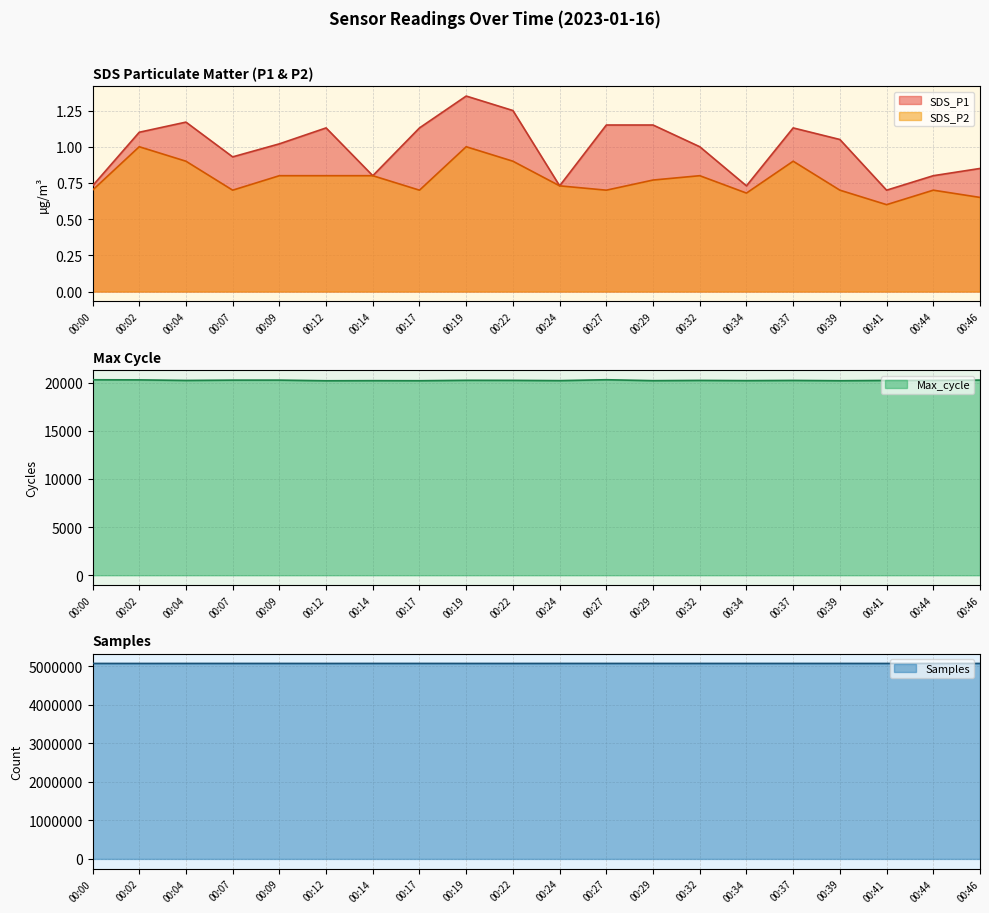

Read the Samples value at 00:41.

5077219